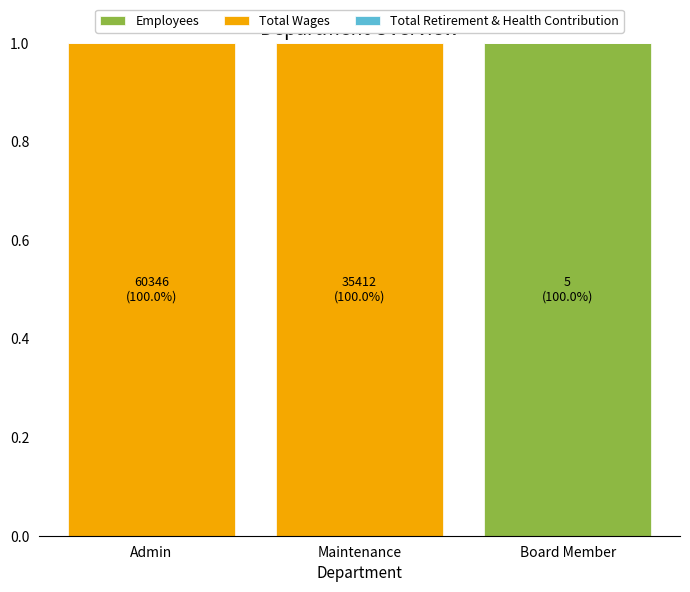

What value does the Employees series have at Board Member?

1.0